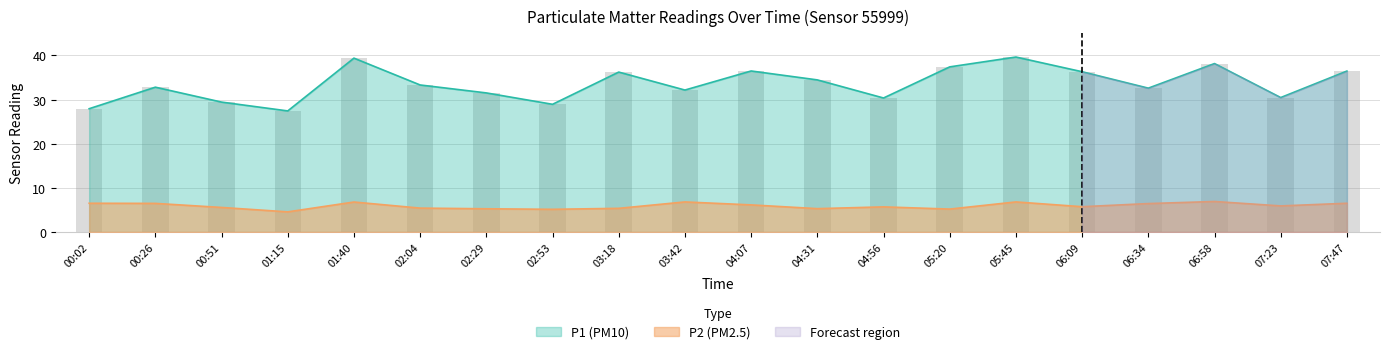

Which category has the lowest value across all series?

01:15